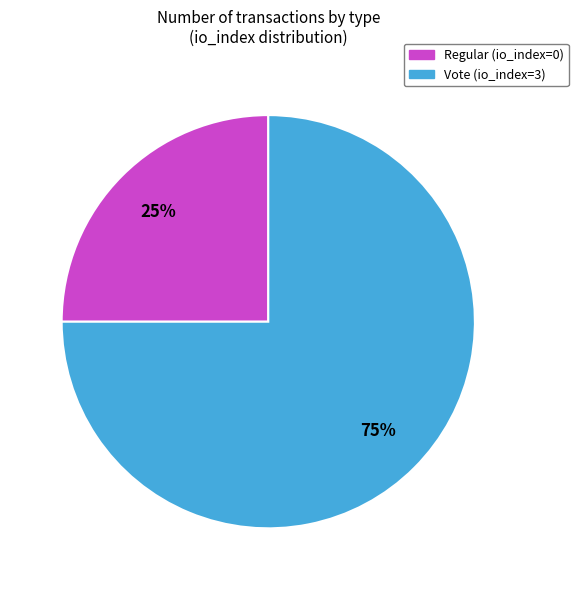

How many slices are in this pie chart?

2